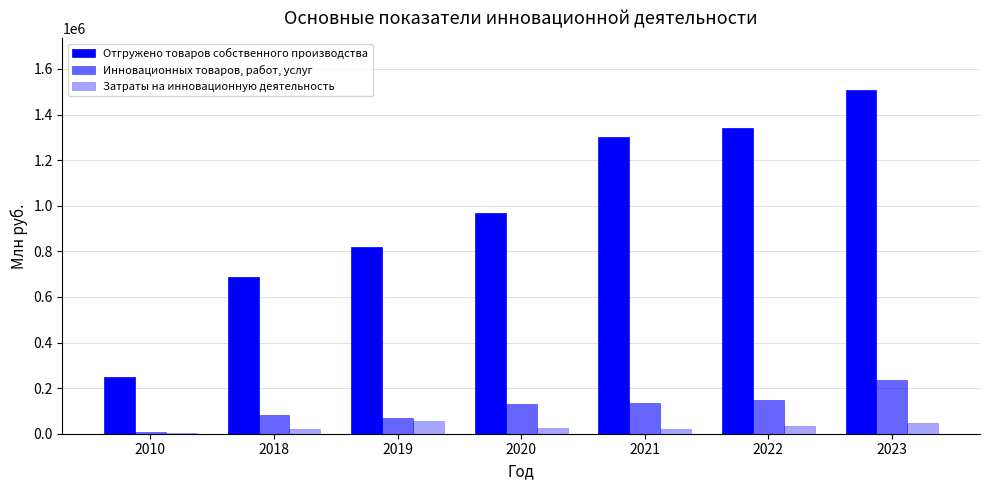

What is the sum of the Затраты на инновационную деятельность values at 2018 and 2019?

75539.7